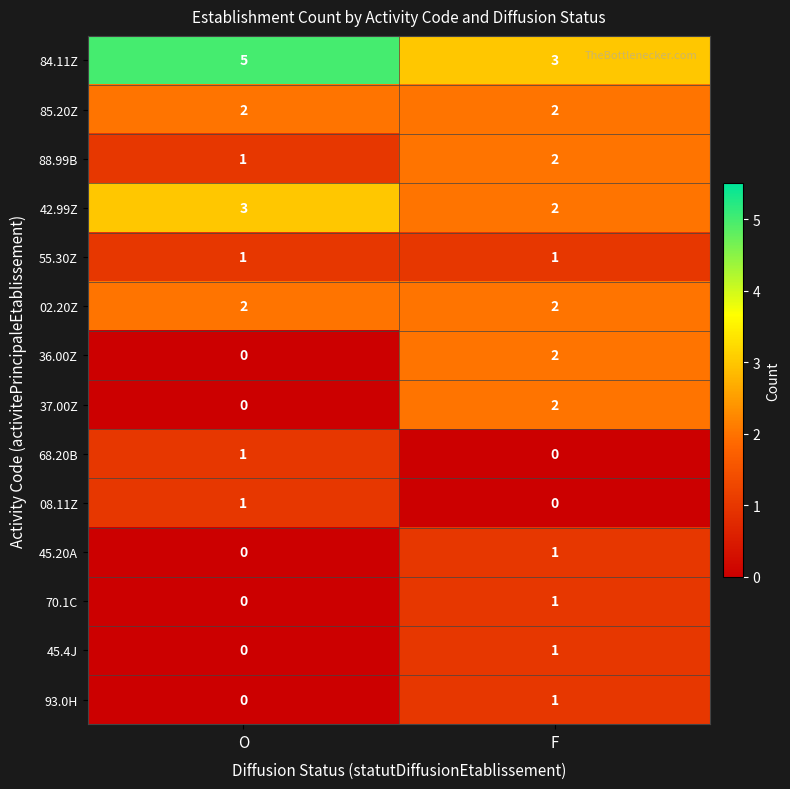

What is the greatest value displayed?

5